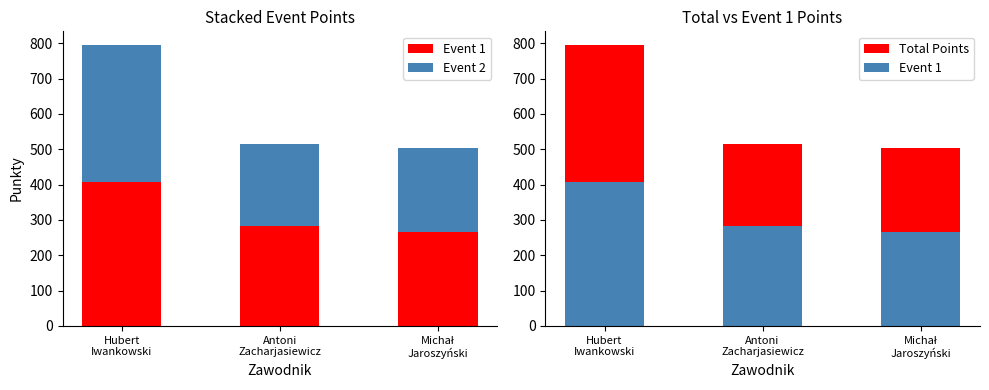

What is the maximum value shown in the chart?

794